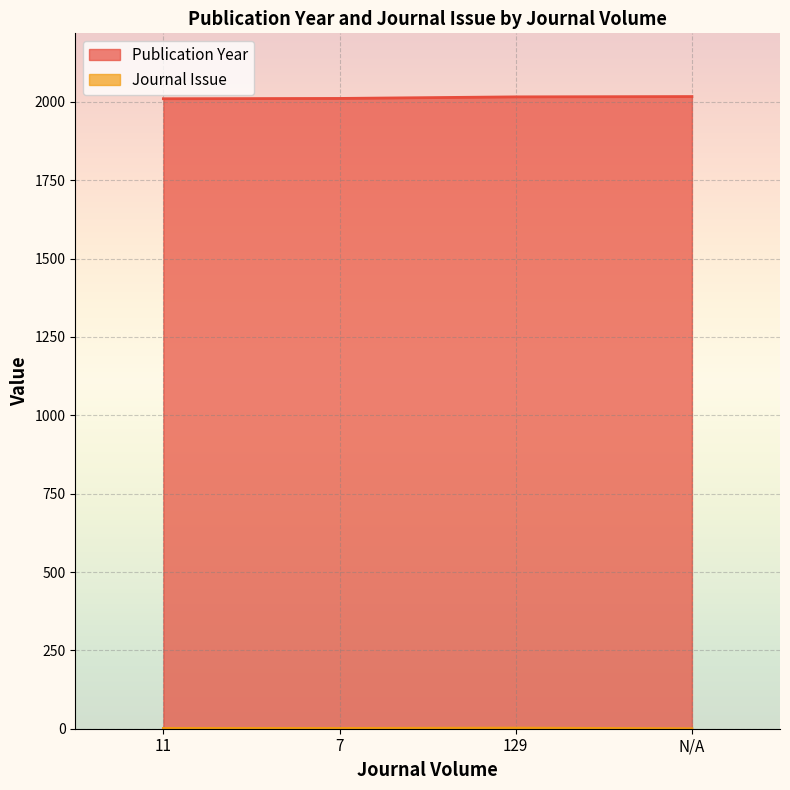

What are all the series names shown in the legend?

Publication Year, Journal Issue